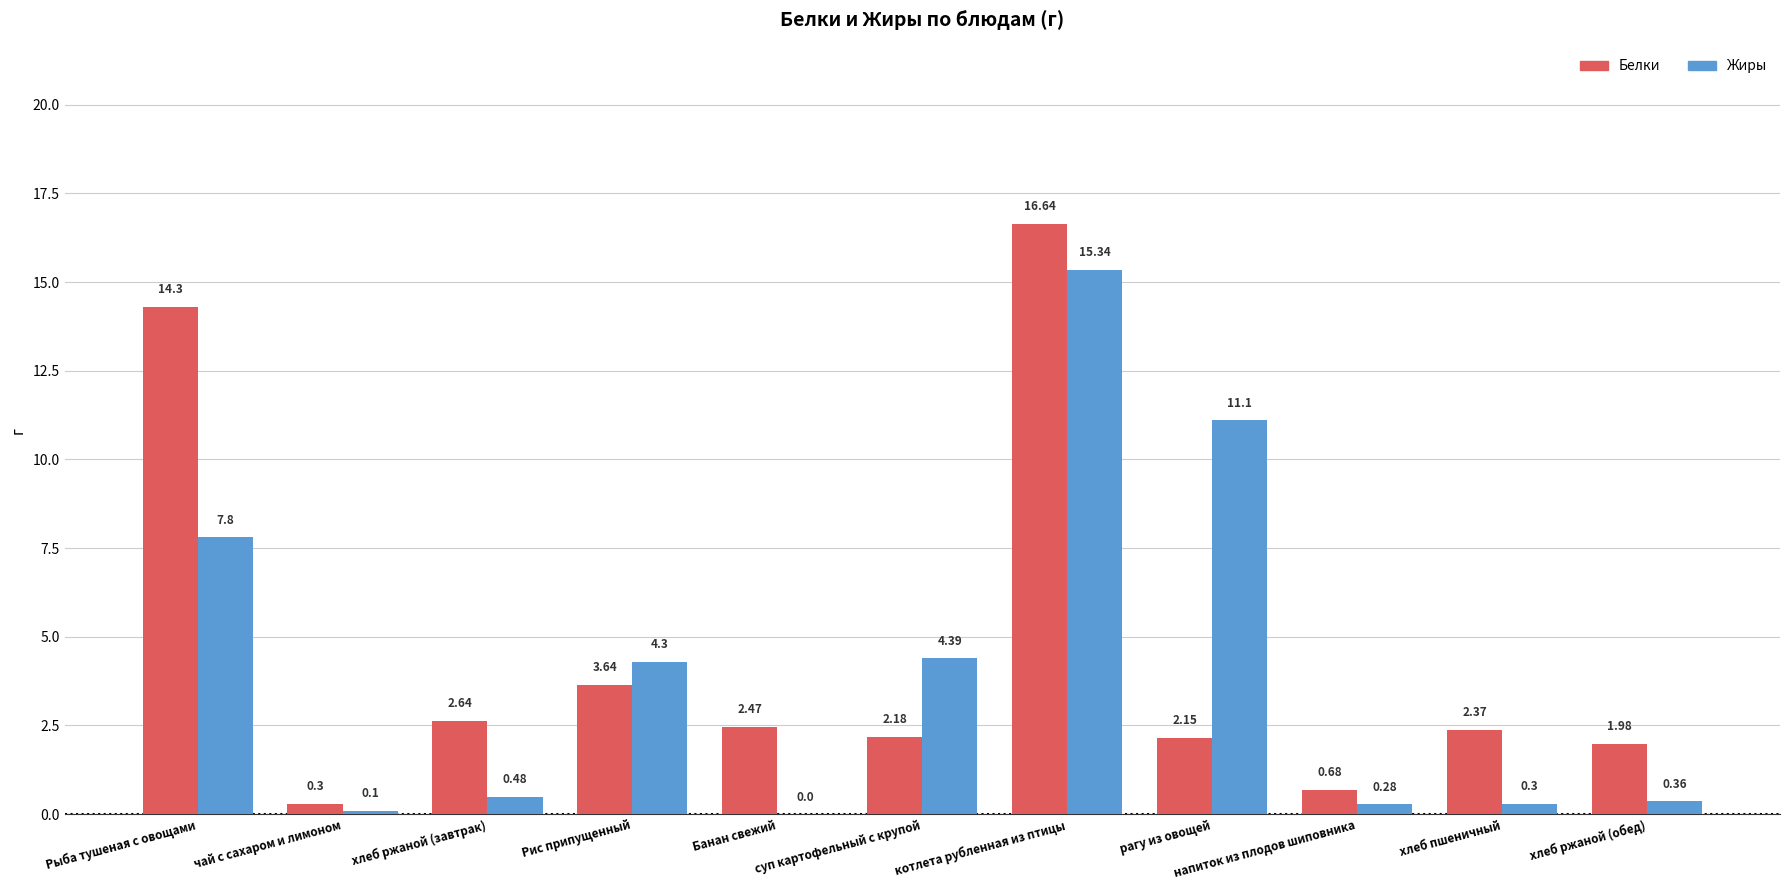

What is the sum of all Белки values?

49.4